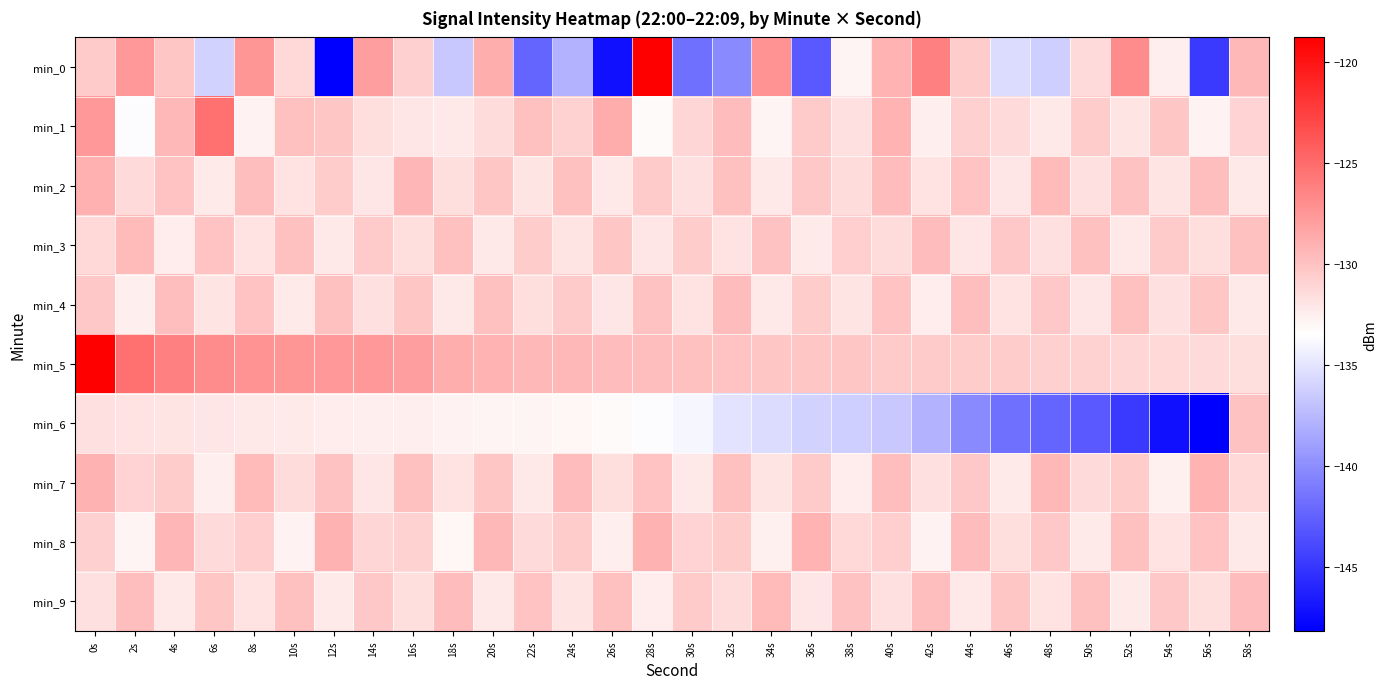

Reading left to right, extract all data points from this chart.

min_0: 0s=-130.5	2s=-127.5	4s=-130.2	6s=-136.1	8s=-127.4	10s=-131.2	12s=-148.2	14s=-128.0	16s=-130.7	18s=-136.6	20s=-128.8	22s=-142.4	24s=-137.9	26s=-147.2	28s=-118.8	30s=-141.6	32s=-140.1	34s=-127.4	36s=-143.0	38s=-132.8	40s=-129.1	42s=-126.2	44s=-130.5	46s=-135.4	48s=-136.2	50s=-131.3	52s=-126.9	54s=-132.5	56s=-144.7	58s=-129.4
min_1: 0s=-127.5	2s=-133.6	4s=-129.4	6s=-125.2	8s=-132.7	10s=-129.9	12s=-130.2	14s=-131.6	16s=-132.1	18s=-132.2	20s=-131.5	22s=-129.8	24s=-130.9	26s=-128.7	28s=-133.2	30s=-131.1	32s=-129.6	34s=-132.8	36s=-130.4	38s=-131.7	40s=-129.2	42s=-132.5	44s=-130.8	46s=-131.3	48s=-132.1	50s=-130.6	52s=-131.9	54s=-130.2	56s=-132.7	58s=-131.0
min_2: 0s=-128.9	2s=-131.4	4s=-130.1	6s=-132.3	8s=-129.7	10s=-131.8	12s=-130.5	14s=-132.0	16s=-129.3	18s=-131.6	20s=-130.2	22s=-131.9	24s=-129.8	26s=-132.1	28s=-130.4	30s=-131.7	32s=-129.9	34s=-132.2	36s=-130.3	38s=-131.5	40s=-129.6	42s=-131.8	44s=-130.1	46s=-132.0	48s=-129.5	50s=-131.7	52s=-130.0	54s=-131.9	56s=-129.7	58s=-132.1
min_3: 0s=-131.2	2s=-129.5	4s=-132.4	6s=-130.1	8s=-131.8	10s=-129.8	12s=-132.1	14s=-130.4	16s=-131.6	18s=-129.9	20s=-132.2	22s=-130.6	24s=-131.9	26s=-130.2	28s=-132.0	30s=-130.5	32s=-131.8	34s=-130.0	36s=-132.3	38s=-130.7	40s=-131.5	42s=-129.6	44s=-132.0	46s=-130.3	48s=-131.7	50s=-129.8	52s=-132.1	54s=-130.4	56s=-131.6	58s=-129.9
min_4: 0s=-130.3	2s=-132.5	4s=-129.7	6s=-131.9	8s=-130.1	10s=-132.3	12s=-129.9	14s=-131.7	16s=-130.2	18s=-132.1	20s=-129.8	22s=-131.6	24s=-130.4	26s=-132.0	28s=-130.0	30s=-131.8	32s=-129.6	34s=-132.2	36s=-130.5	38s=-131.9	40s=-130.1	42s=-132.4	44s=-129.7	46s=-131.8	48s=-130.3	50s=-132.0	52s=-129.9	54s=-131.7	56s=-130.2	58s=-132.1
min_5: 0s=-118.8	2s=-125.2	4s=-126.2	6s=-126.9	8s=-127.4	10s=-127.4	12s=-127.5	14s=-127.5	16s=-128.0	18s=-128.8	20s=-129.1	22s=-129.4	24s=-129.4	26s=-129.6	28s=-129.7	30s=-129.8	32s=-130.1	34s=-130.2	36s=-130.2	38s=-130.2	40s=-130.4	42s=-130.5	44s=-130.5	46s=-130.6	48s=-130.7	50s=-130.9	52s=-131.1	54s=-131.2	56s=-131.3	58s=-131.6
min_6: 0s=-131.6	2s=-131.8	4s=-131.9	6s=-132.1	8s=-132.2	10s=-132.3	12s=-132.4	14s=-132.5	16s=-132.5	18s=-132.7	20s=-132.8	22s=-132.8	24s=-132.9	26s=-133.2	28s=-133.6	30s=-134.0	32s=-135.0	34s=-135.4	36s=-136.1	38s=-136.2	40s=-136.6	42s=-137.9	44s=-140.1	46s=-141.6	48s=-142.4	50s=-143.0	52s=-144.7	54s=-147.2	56s=-148.2	58s=-130.0
min_7: 0s=-129.0	2s=-131.0	4s=-130.5	6s=-132.5	8s=-129.5	10s=-131.5	12s=-130.0	14s=-132.0	16s=-129.8	18s=-131.8	20s=-130.2	22s=-132.2	24s=-129.6	26s=-131.6	28s=-130.1	30s=-132.1	32s=-129.9	34s=-131.9	36s=-130.4	38s=-132.4	40s=-129.7	42s=-131.7	44s=-130.3	46s=-132.3	48s=-129.4	50s=-131.4	52s=-130.6	54s=-132.6	56s=-129.2	58s=-131.2
min_8: 0s=-130.8	2s=-132.8	4s=-129.3	6s=-131.3	8s=-130.7	10s=-132.7	12s=-129.1	14s=-131.1	16s=-130.9	18s=-132.9	20s=-129.4	22s=-131.4	24s=-130.5	26s=-132.5	28s=-129.0	30s=-131.0	32s=-130.6	34s=-132.6	36s=-129.2	38s=-131.2	40s=-130.7	42s=-132.7	44s=-129.6	46s=-131.6	48s=-130.3	50s=-132.3	52s=-129.8	54s=-131.8	56s=-130.1	58s=-132.1
min_9: 0s=-131.7	2s=-129.7	4s=-132.2	6s=-130.2	8s=-131.8	10s=-129.8	12s=-132.3	14s=-130.3	16s=-131.6	18s=-129.6	20s=-132.1	22s=-130.1	24s=-131.9	26s=-129.9	28s=-132.4	30s=-130.4	32s=-131.5	34s=-129.5	36s=-132.0	38s=-130.0	40s=-131.7	42s=-129.7	44s=-132.2	46s=-130.2	48s=-131.8	50s=-129.8	52s=-132.3	54s=-130.3	56s=-131.6	58s=-129.6